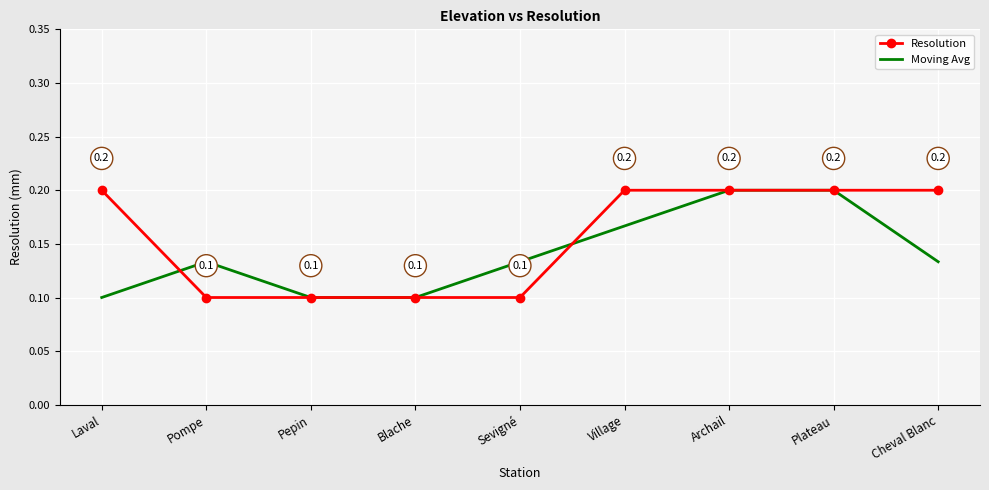

What position from the right is Plateau?

2